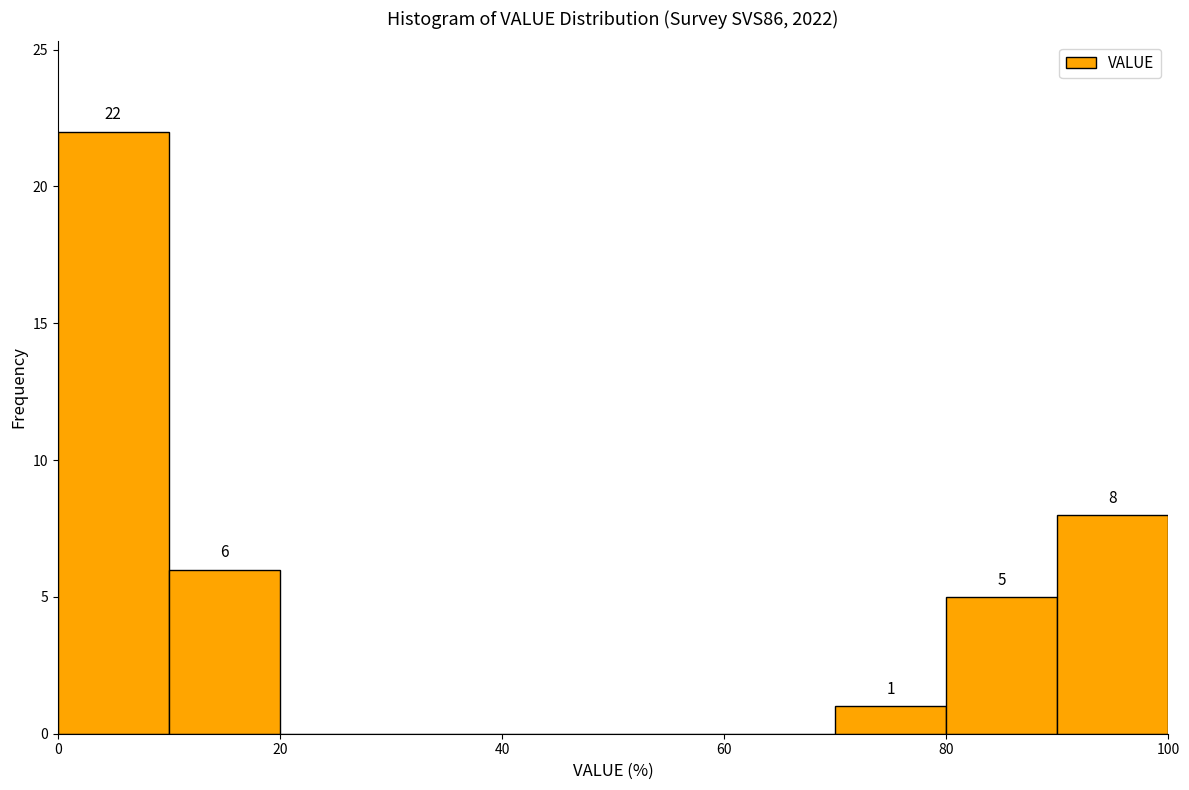

Which range on the x-axis has the tallest bar?

0 to 10